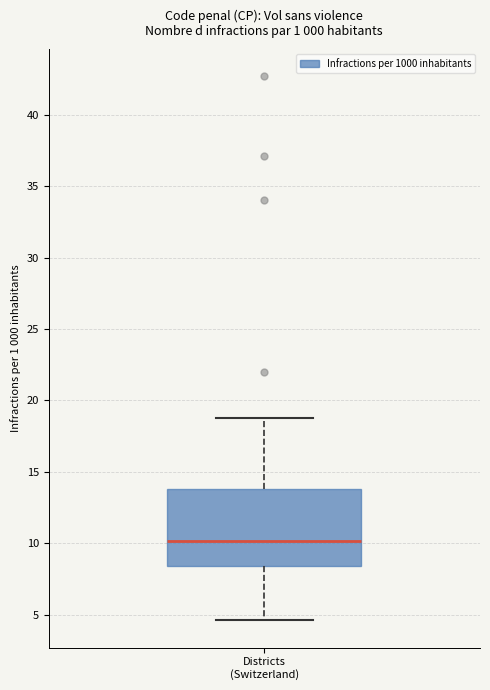

Transcribe this box plot: give where the median line is, the range the box spans, and where the two whiskers end, as read against the y-axis. The values are not printed on the chart, so give them approximately, as read against the axis.

median 10.0, box 8.5 to 14.0, whiskers 4.5 to 19.0